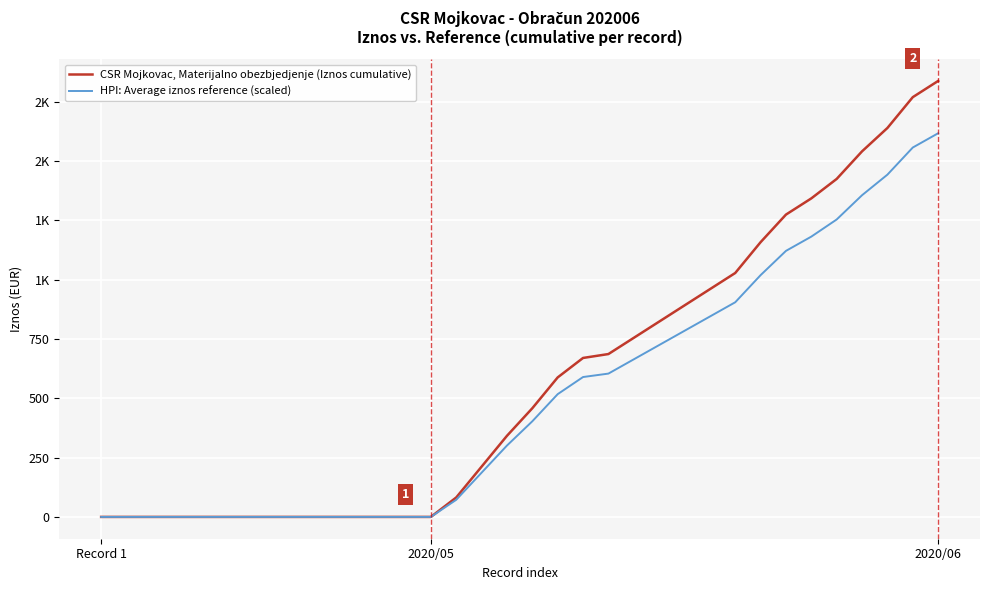

Does the chart have visible grid lines?

Yes